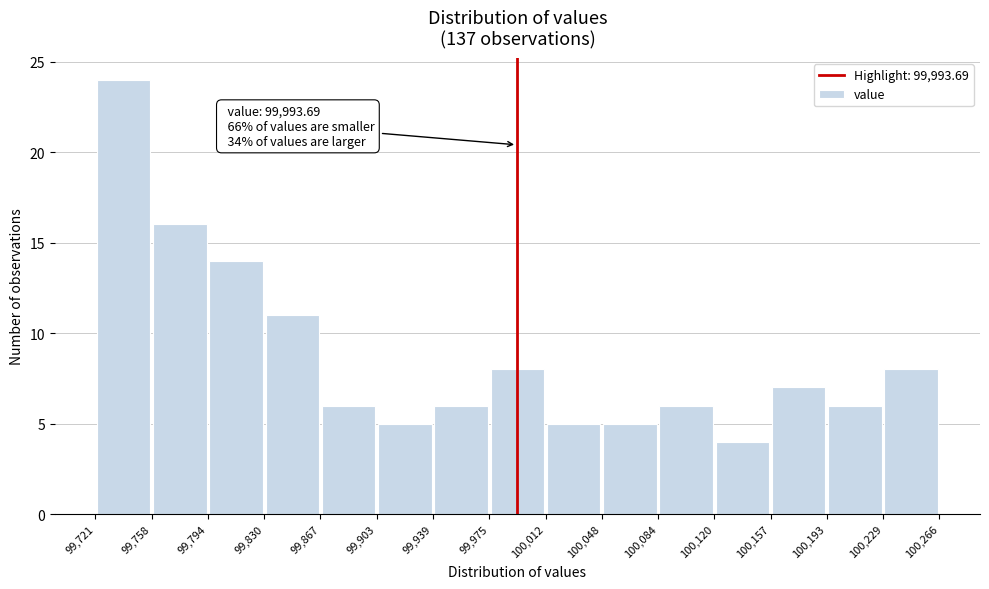

Which range on the x-axis has the tallest bar?

99,721 to 99,758